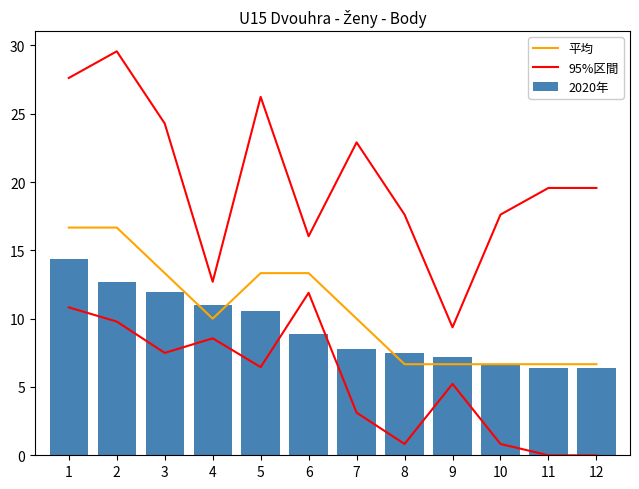

What is the sum of all 平均 values?

126.7